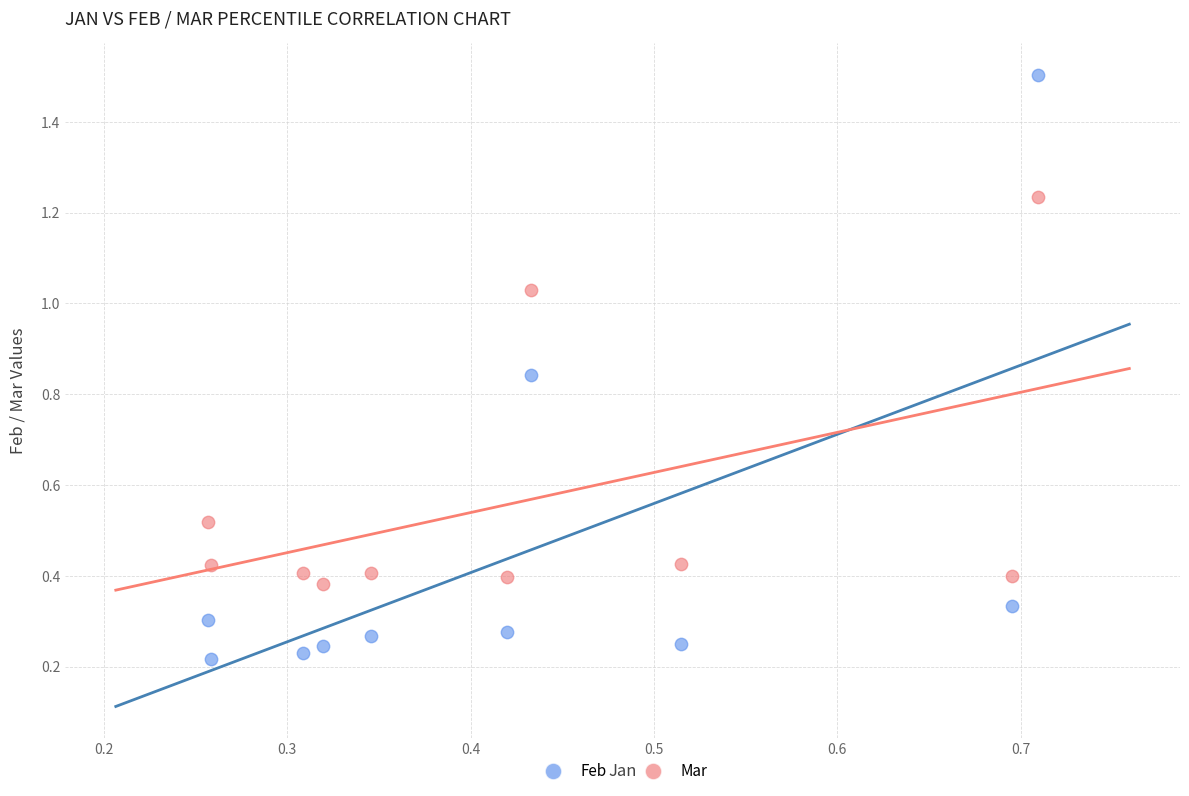

Which series has the widest spread of Y values?

Feb